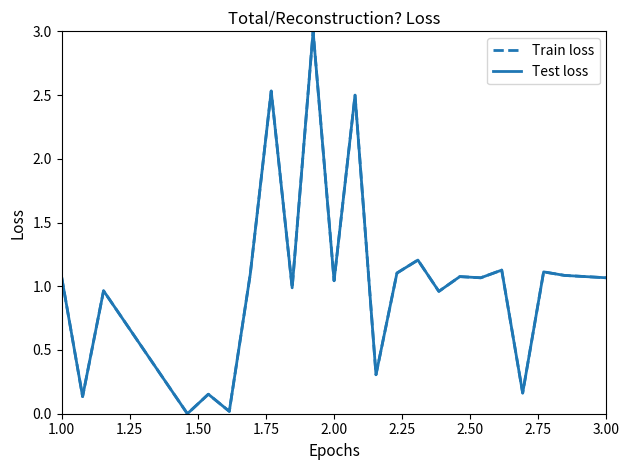

Does the chart display data point markers on the line(s)?

No